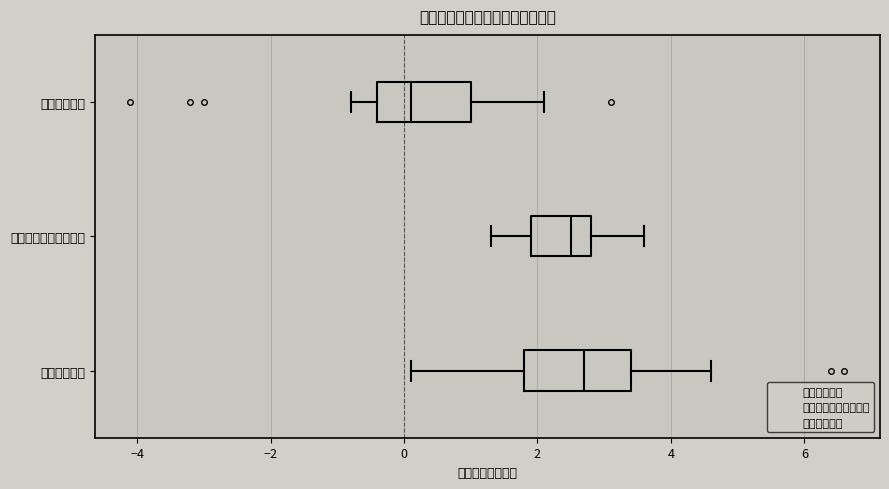

Where does the median line of the box for 総実労働時間 sit on the x-axis? The values are not printed on the chart, so give them approximately, as read against the axis.

0.2